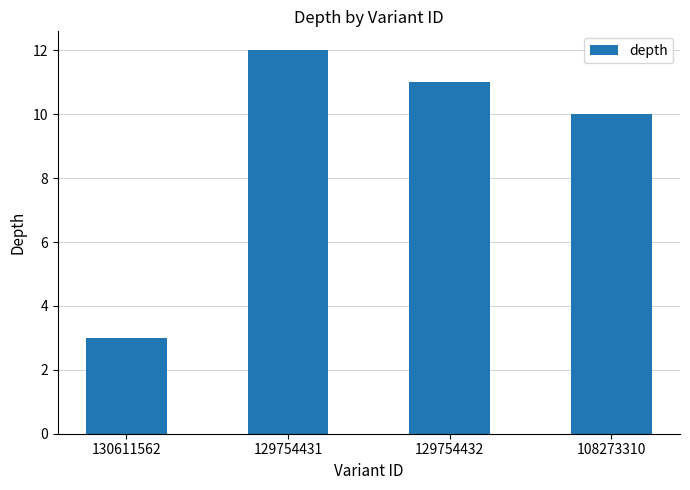

What is the ratio of the value at 129754432 to the value at 130611562?

3.7